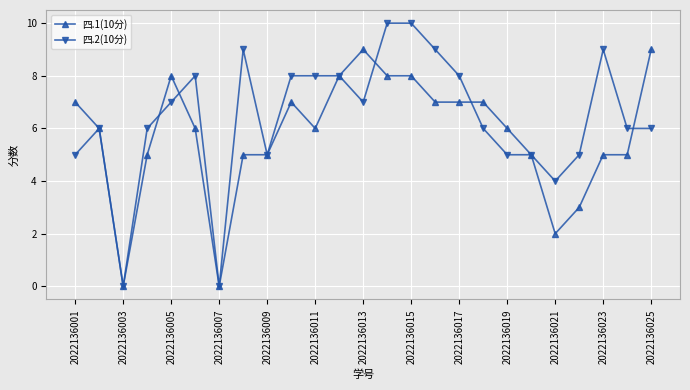

True or false: 四.1(10分) has more than 2 points higher than both neighbors.

True